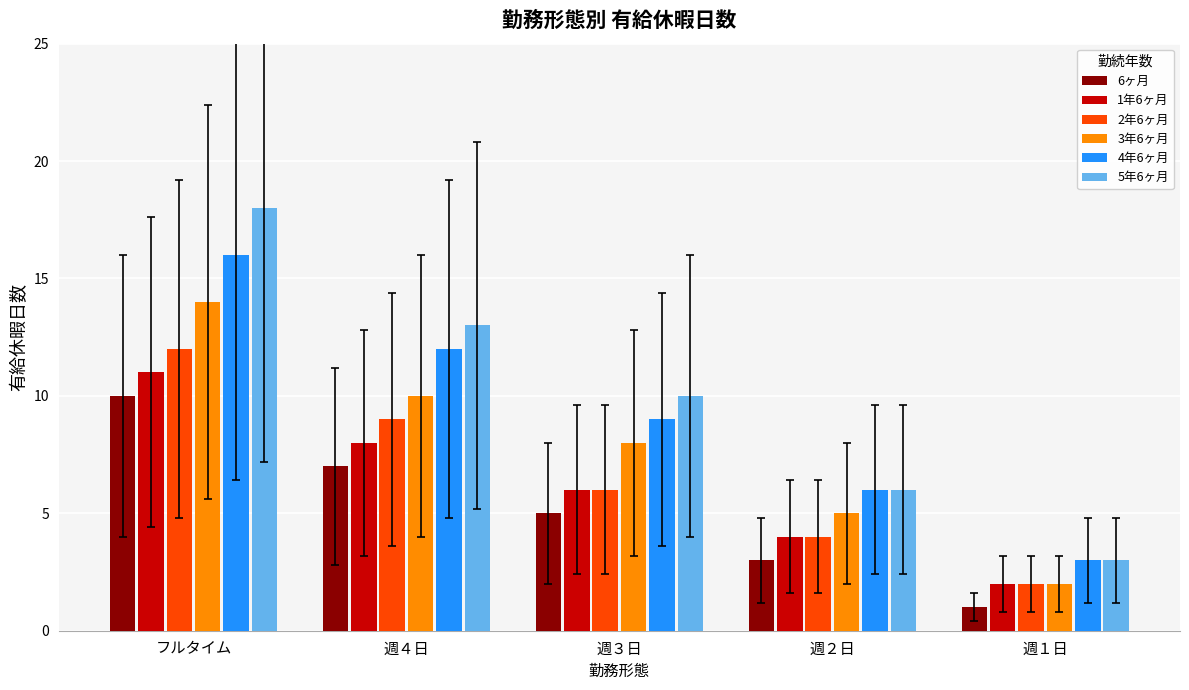

How many distinct data groups are displayed?

6